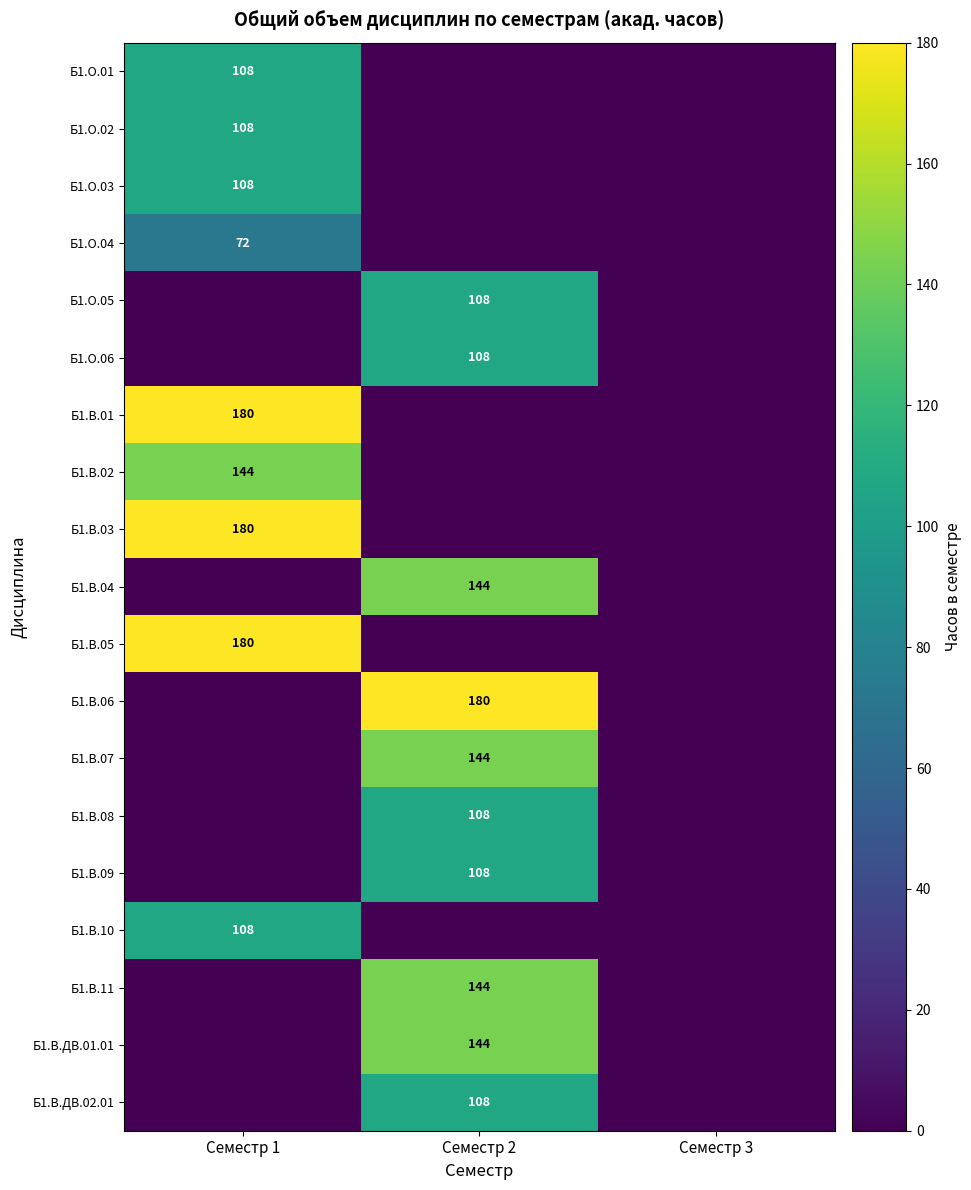

The Б1.О.02 series shows 108 at Семестр 1. True or false?

True